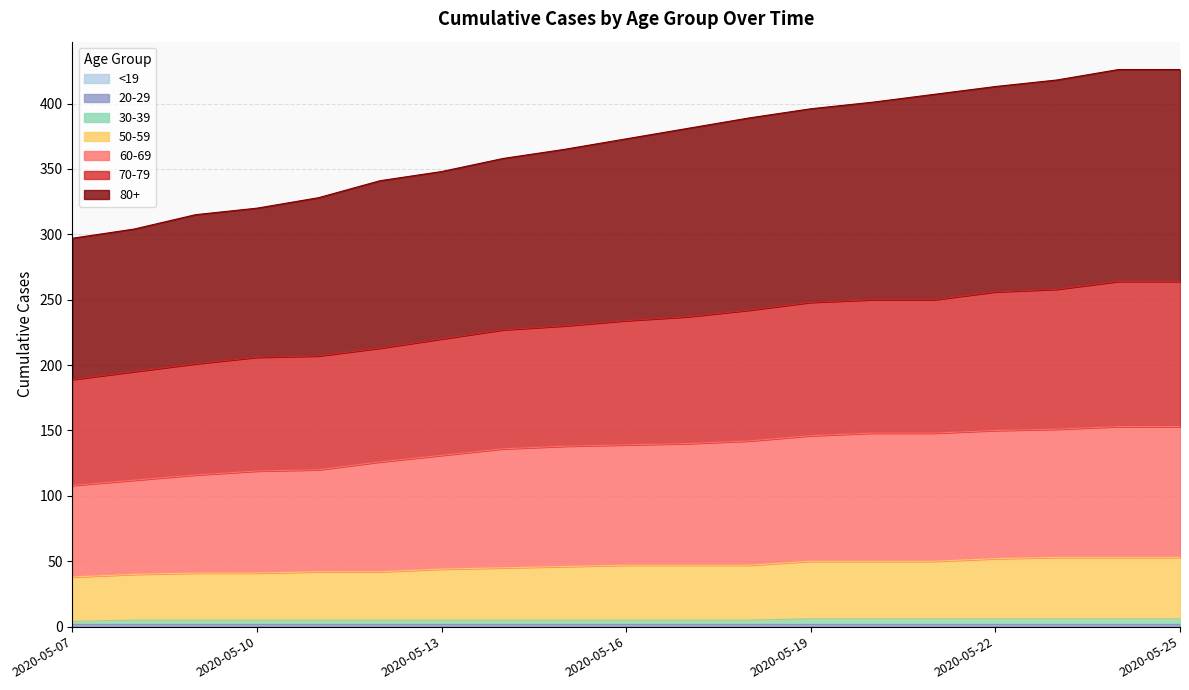

What value does the All series have at 2020-05-17?

381